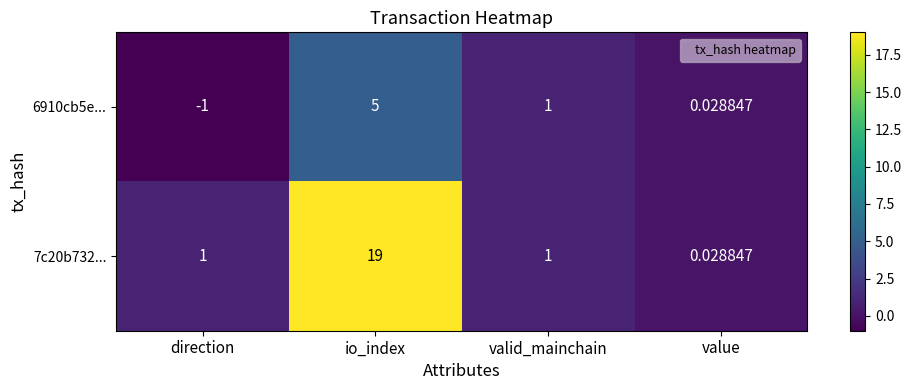

At which category is the sum across all series the highest?

io_index